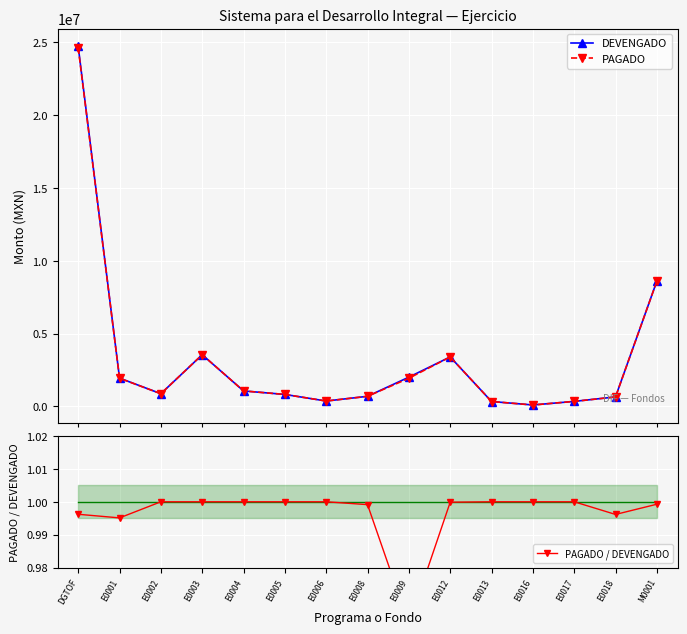

Which series has the largest total across all categories?

DEVENGADO